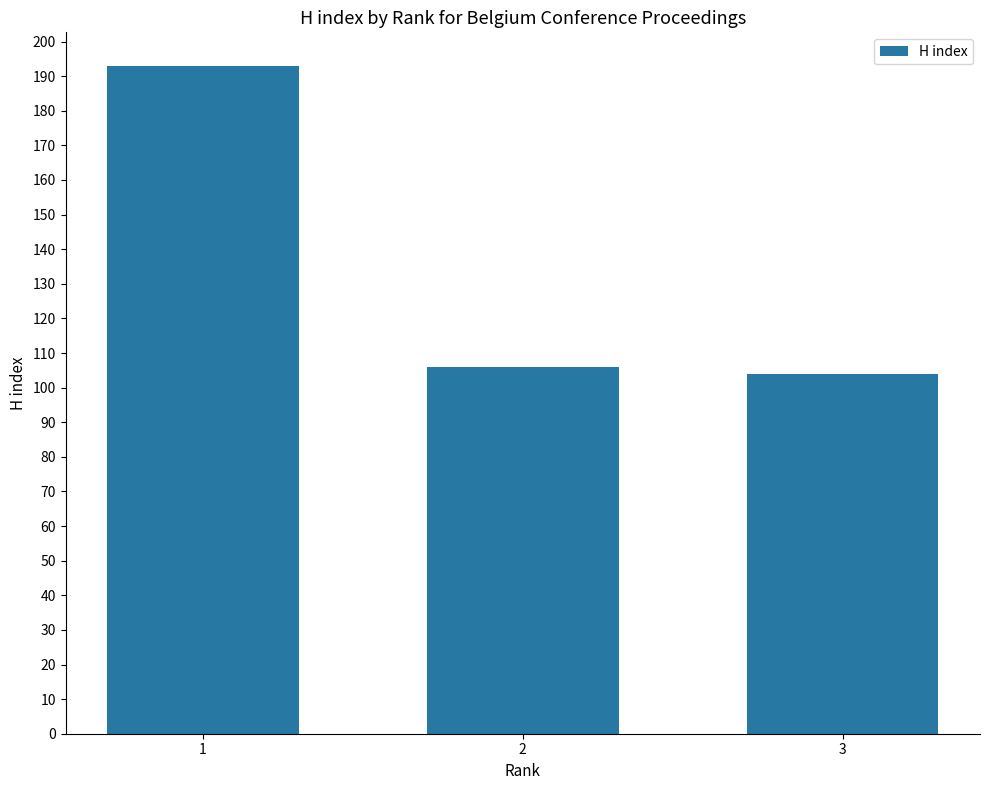

Rank the categories by value from lowest to highest.

3, 2, 1